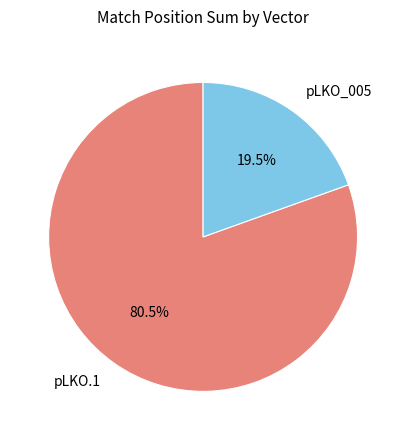

Between pLKO.1 and pLKO_005, which is larger?

pLKO.1